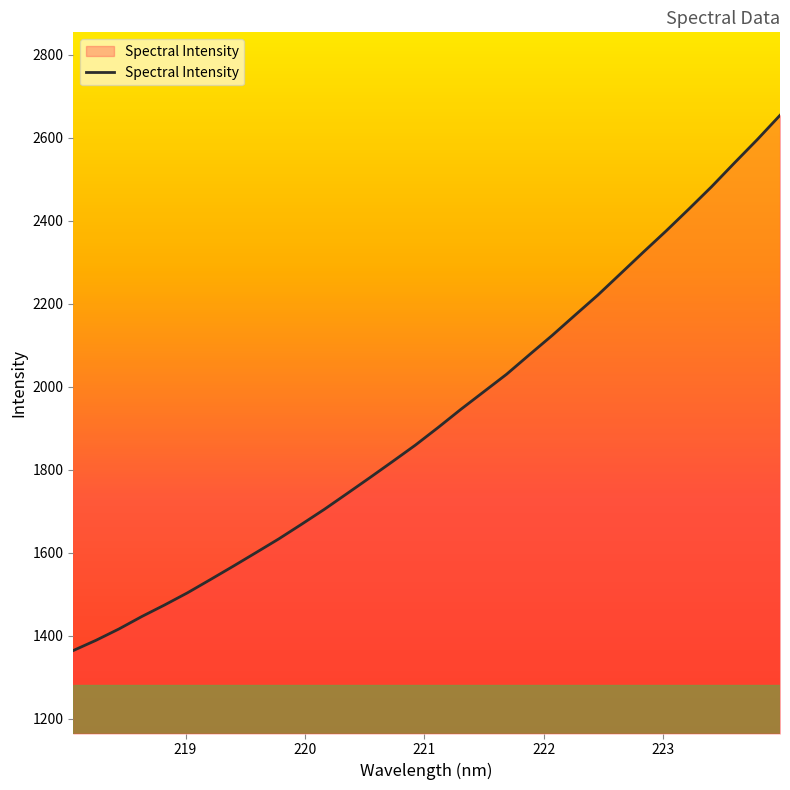

What is the maximum value shown in the chart?

2654.0